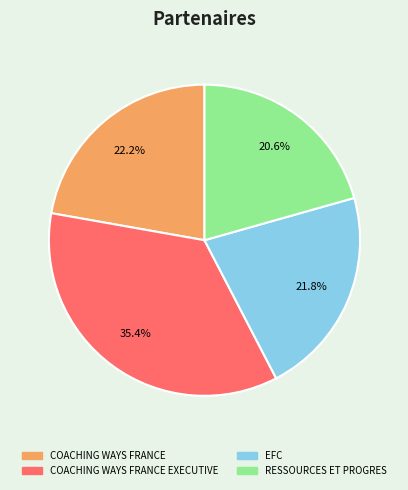

Is there a majority slice in this chart?

No